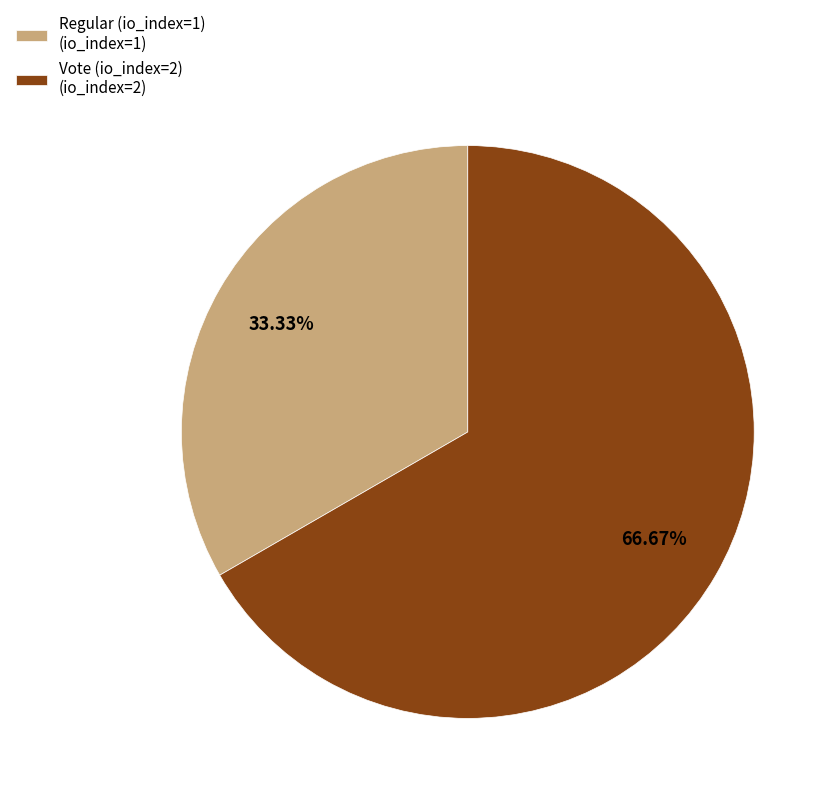

How many segments does this pie chart have?

2